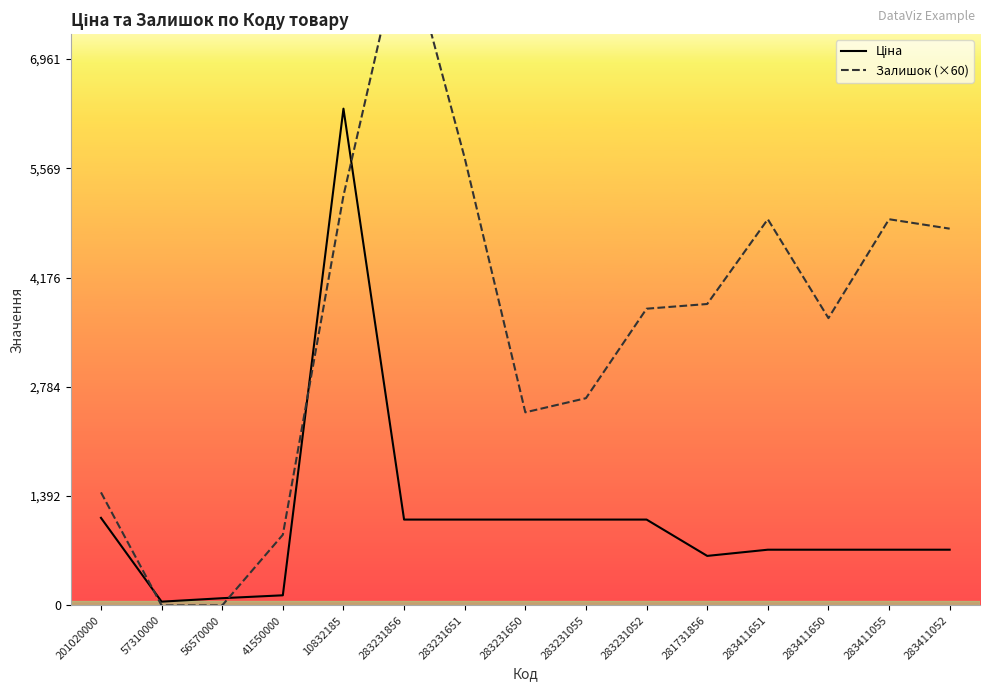

What is the value of the Залишок (×60) point at the 7th from the left?

5700.0